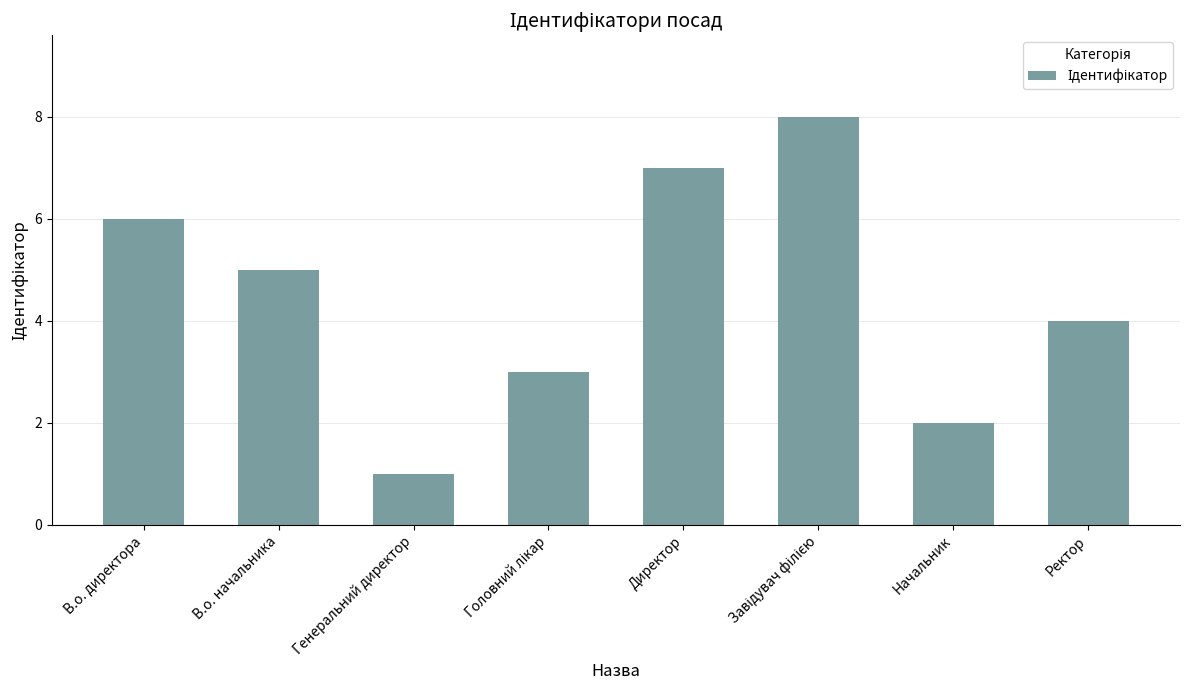

What is the greatest value displayed?

8